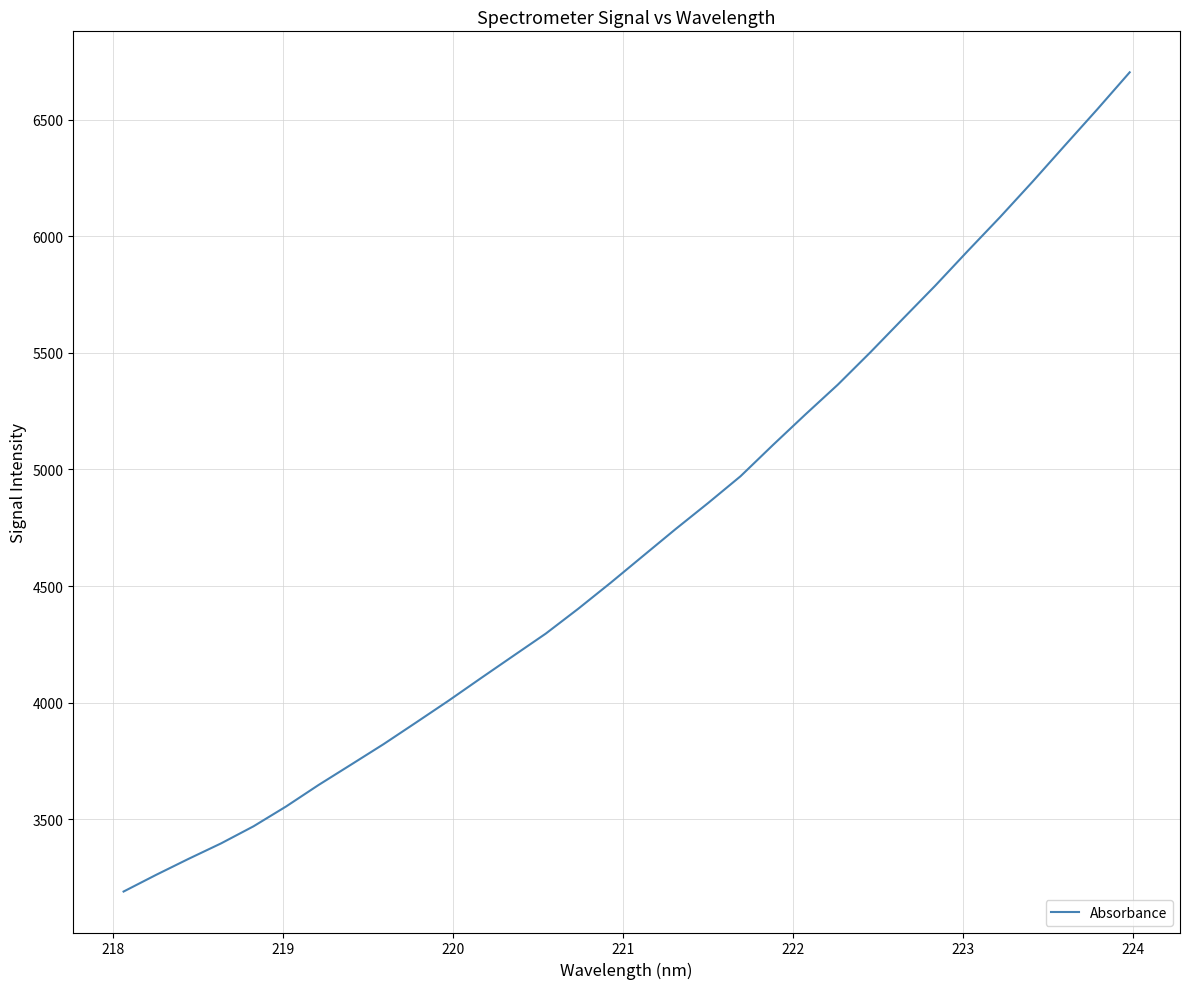

What is the greatest value displayed?

6704.2